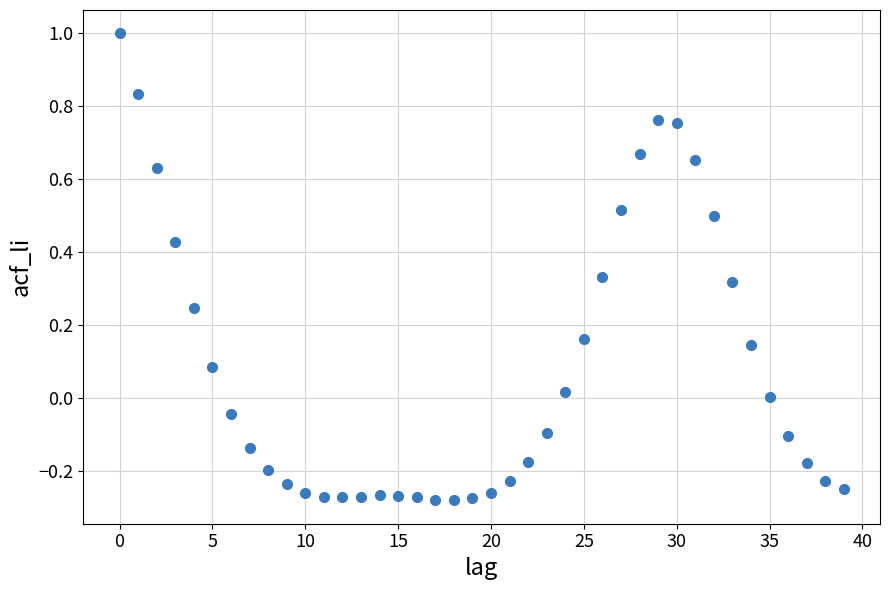

What is the range of Y values (max minus min)?

1.3